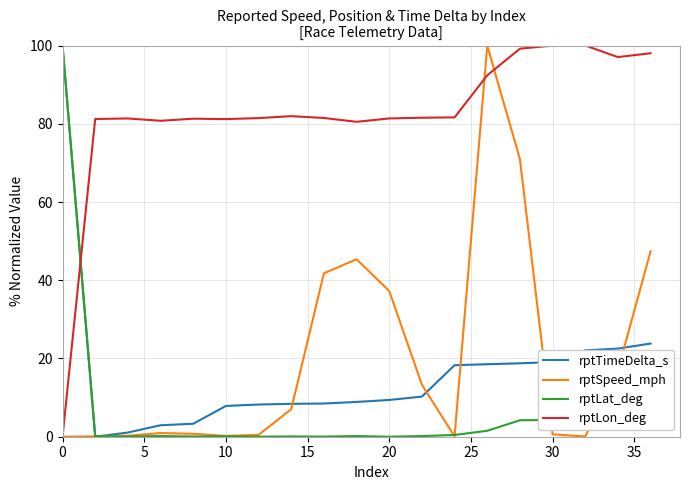

Does the chart have visible grid lines?

Yes